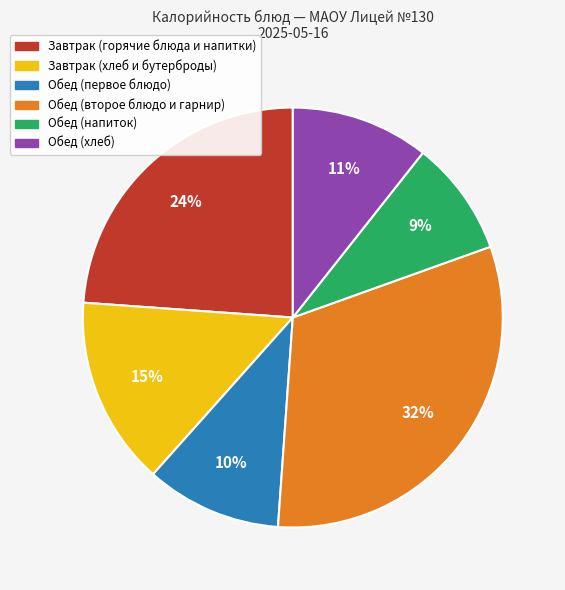

Is there a majority slice in this chart?

No